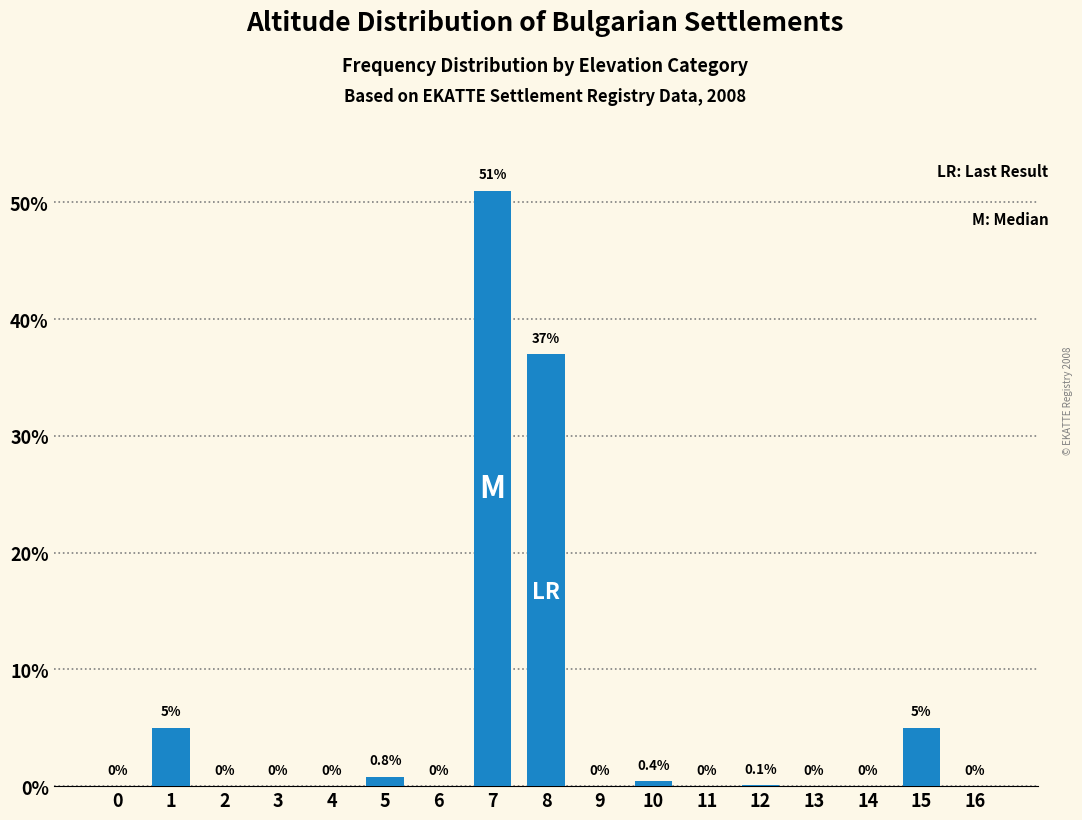

Reading left to right, transcribe all the data shown in this chart.

0=0.0	1=5.0	2=0.0	3=0.0	4=0.0	5=0.8	6=0.0	7=51.0	8=37.0	9=0.0	10=0.4	11=0.0	12=0.1	13=0.0	14=0.0	15=5.0	16=0.0